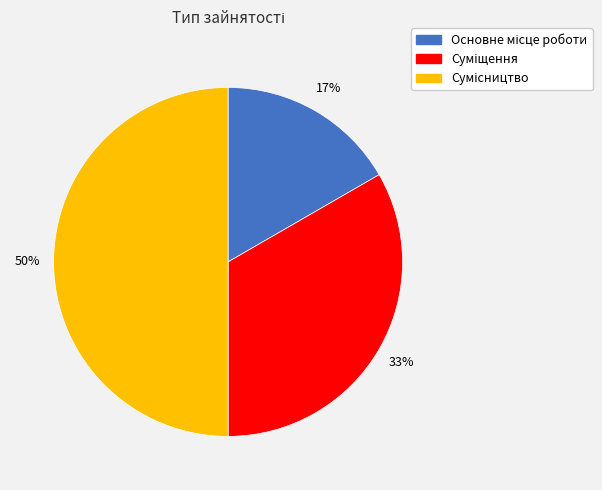

Count the number of slices in the pie.

3